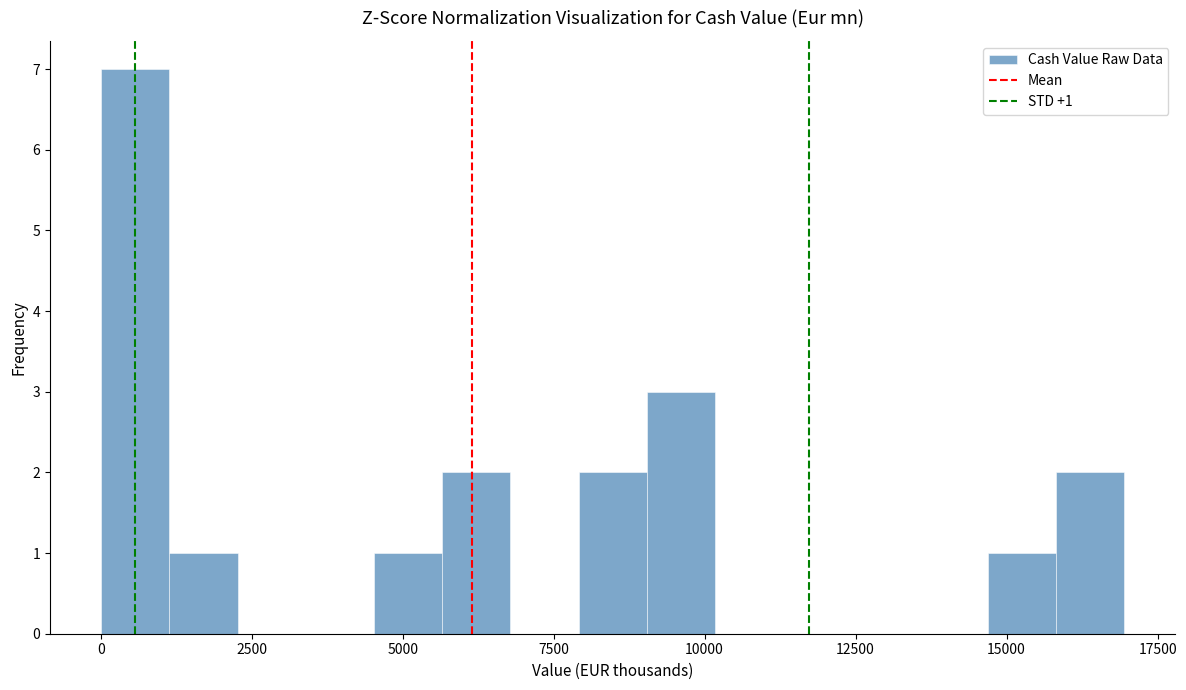

Around what value on the x-axis is the tallest bar? Give the approximate position of its centre, as read against the axis.

500